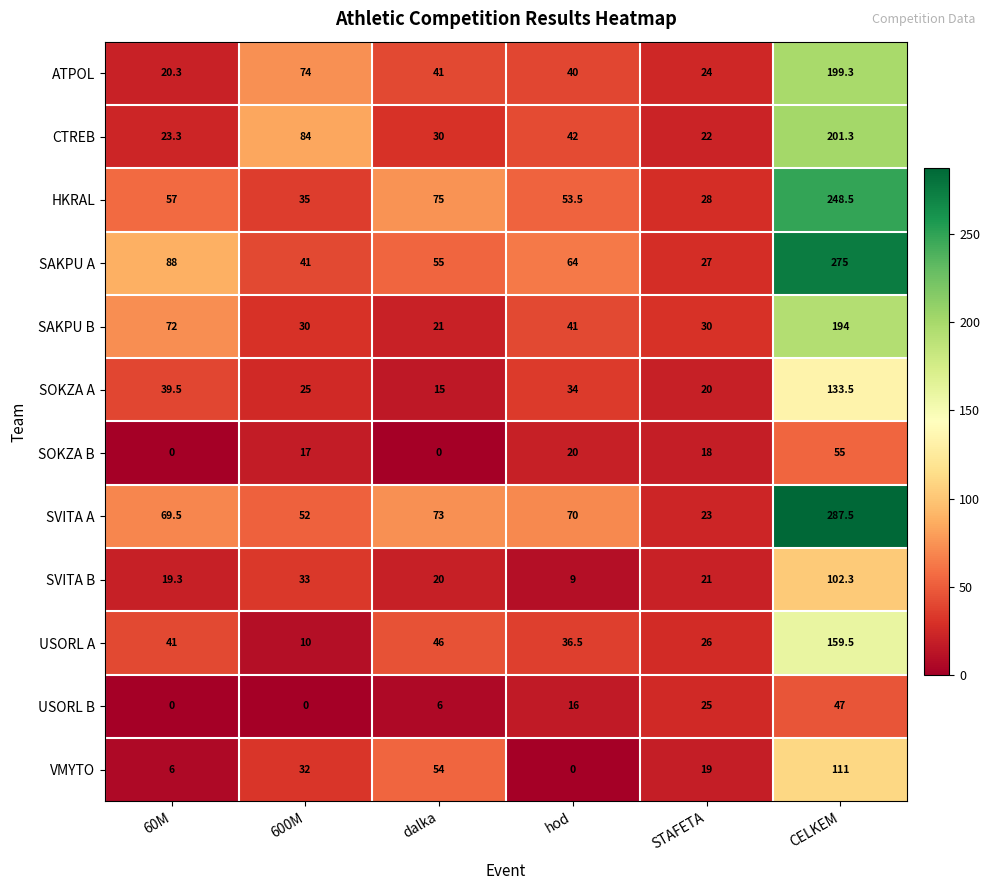

What is the maximum value shown in the chart?

287.5